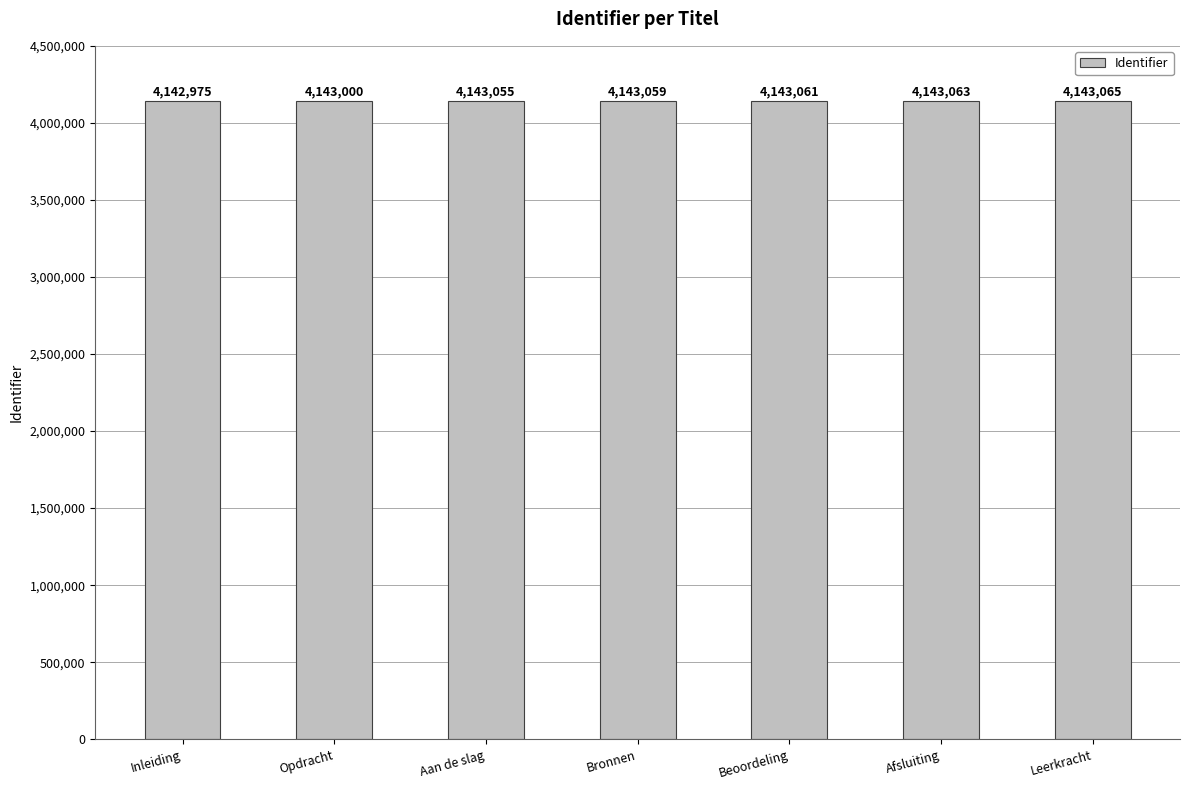

Which category has the highest value across all series?

Leerkracht